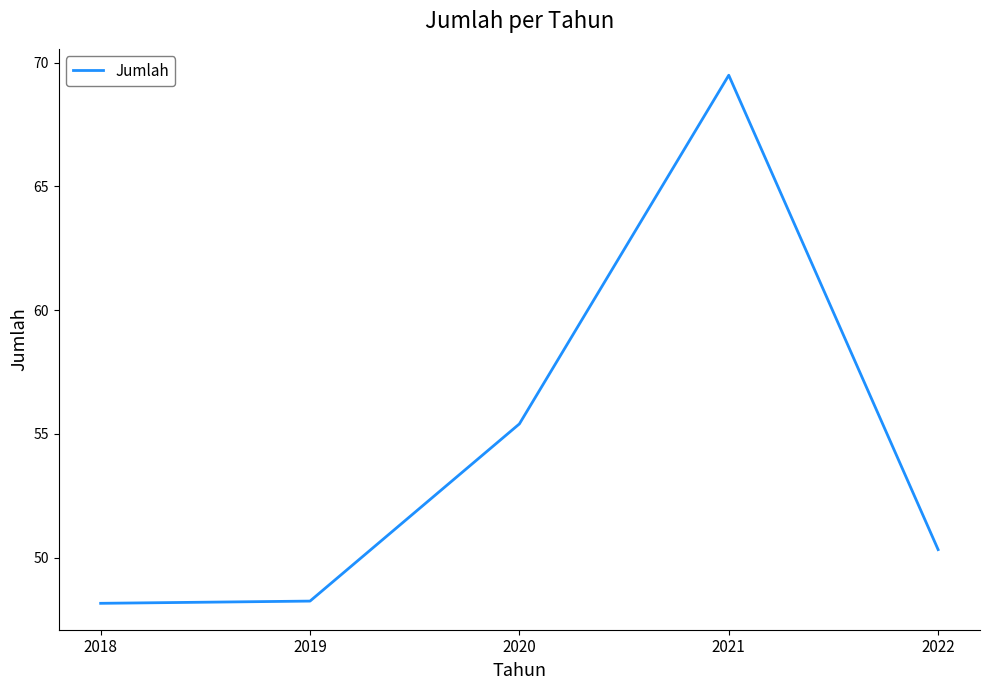

Which label corresponds to the largest value in the chart?

2021